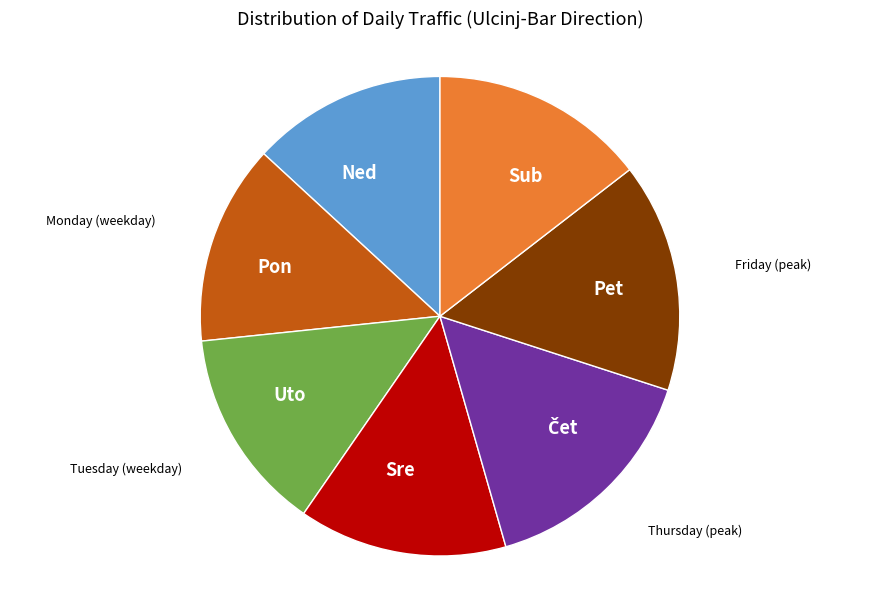

Which has a higher value, Pet or Pon?

Pet